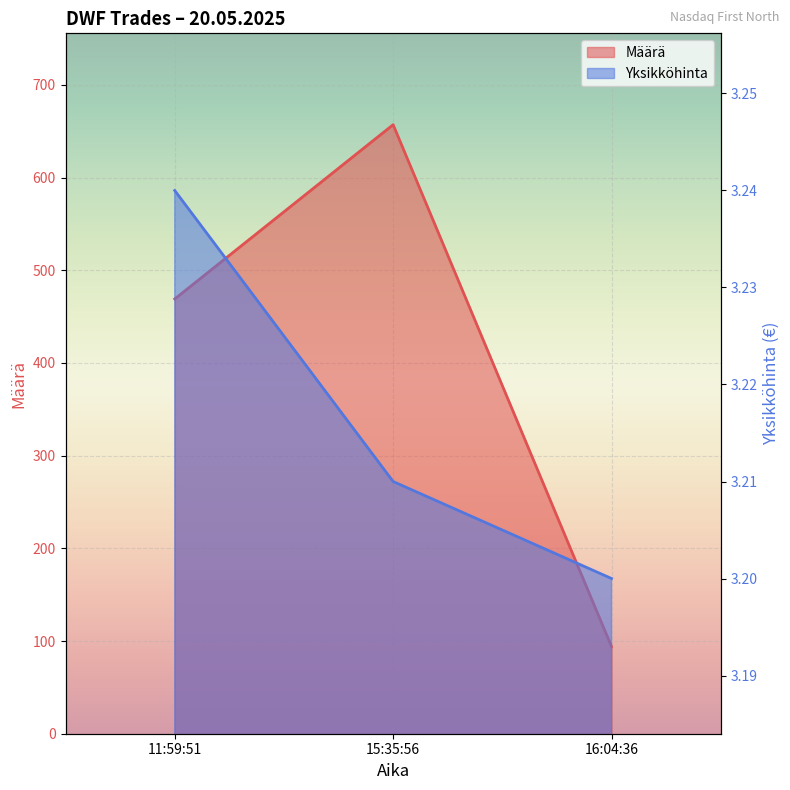

Count the Yksikköhinta values in the range 3 to 4.

3